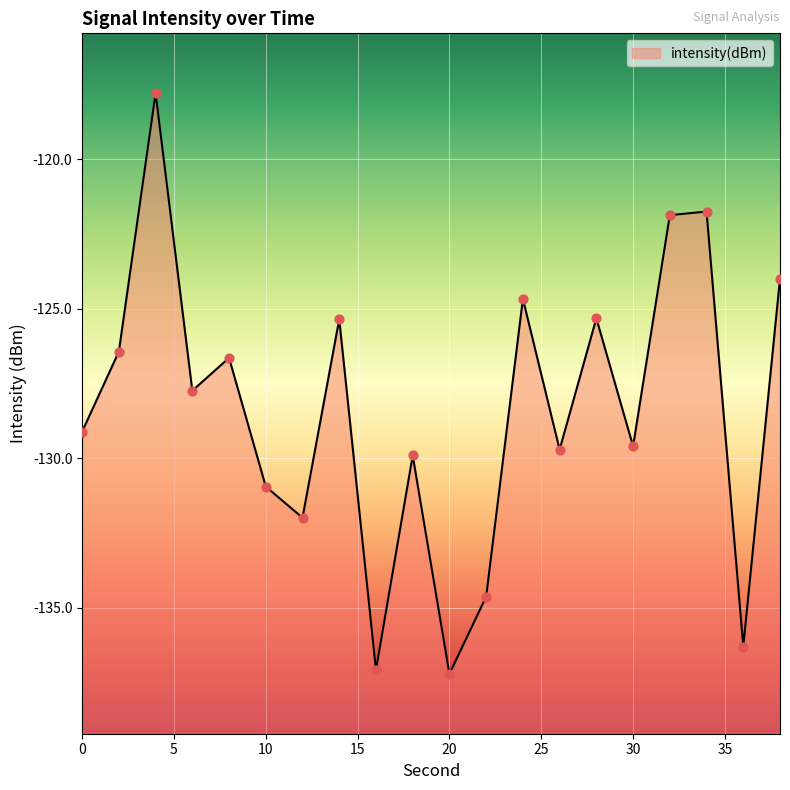

What is the change in value from 6 to 26?

-2.0